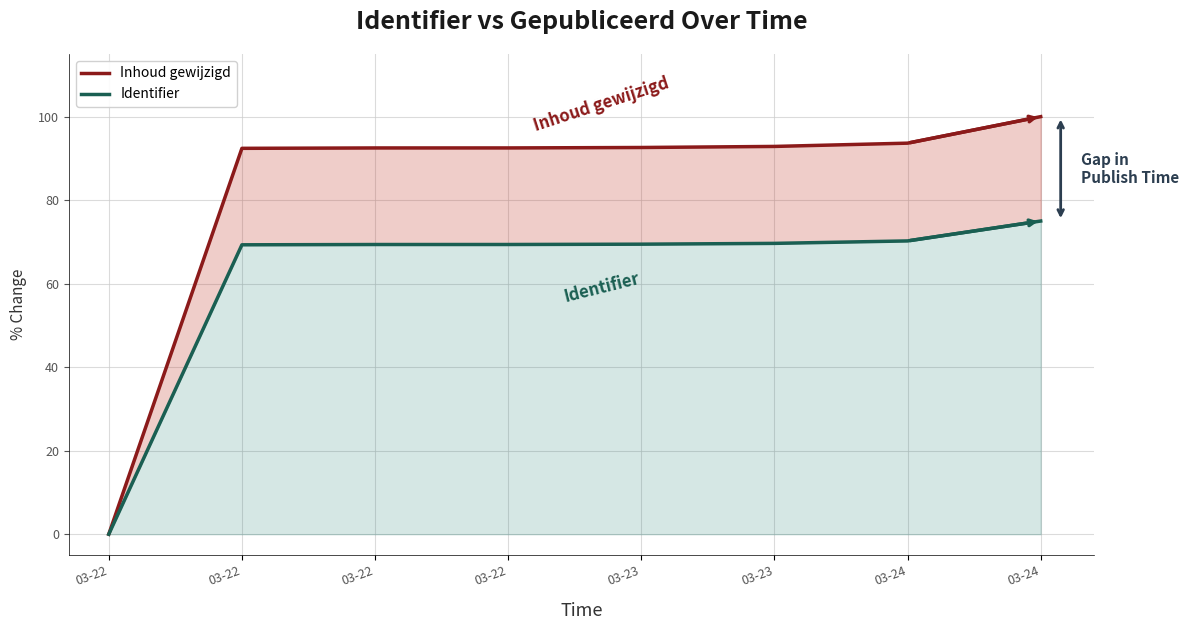

True or false: Identifier has more than 2 points higher than both neighbors.

False